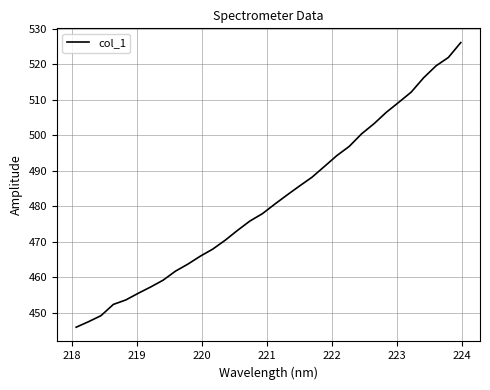

What is the greatest value displayed?

526.1